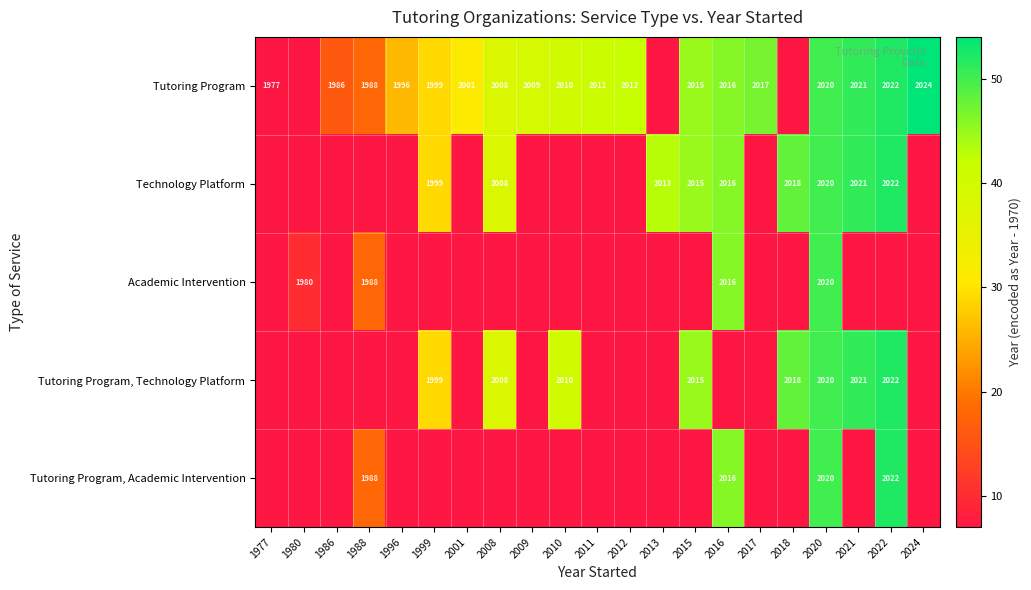

The Tutoring Program, Technology Platform series shows 944 at 2022. True or false?

False